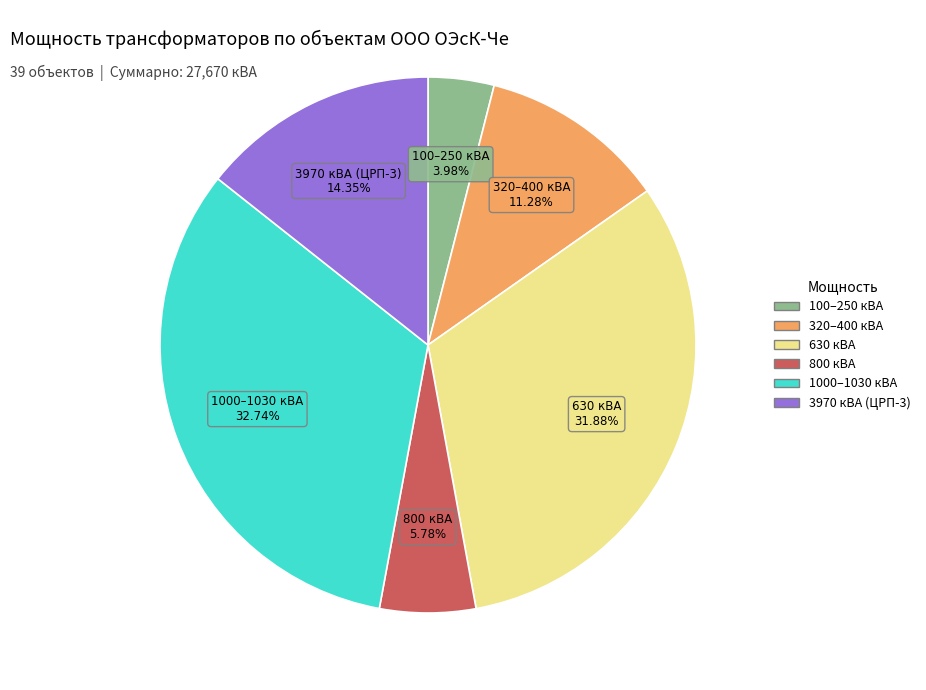

Does any single category account for the majority?

No